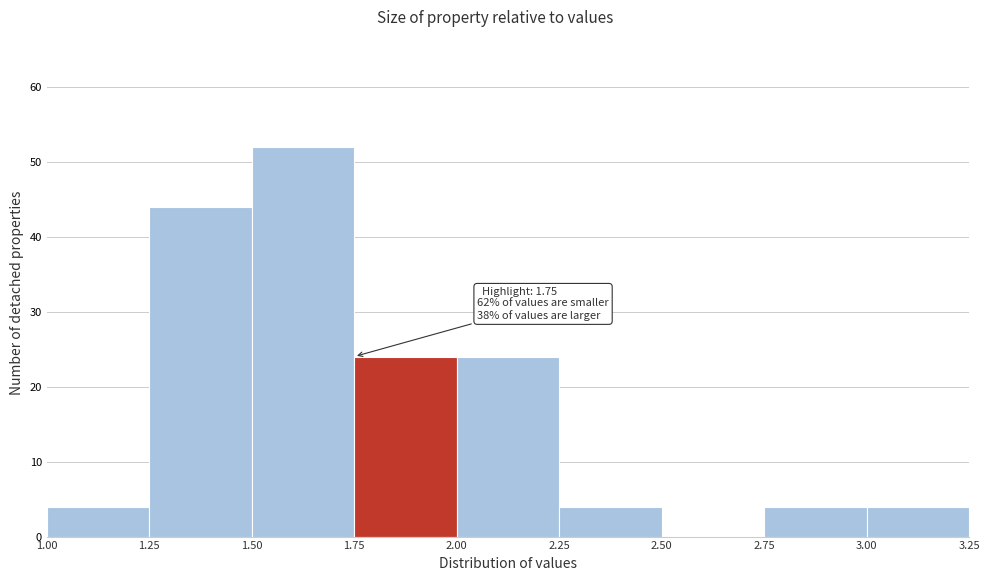

Over which range of the x-axis is the bar tallest?

1.50 to 1.75